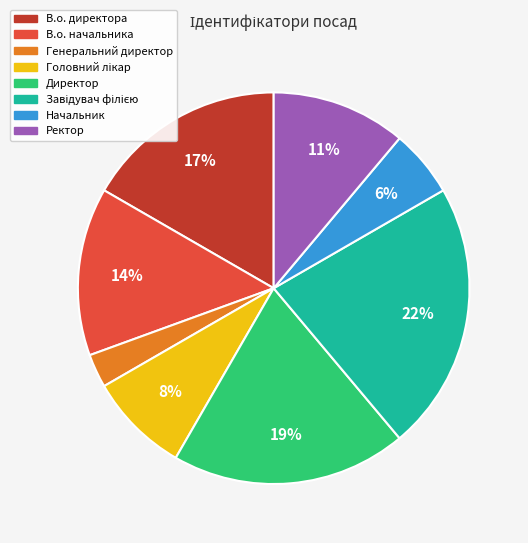

Which slice is the smallest?

Генеральний директор